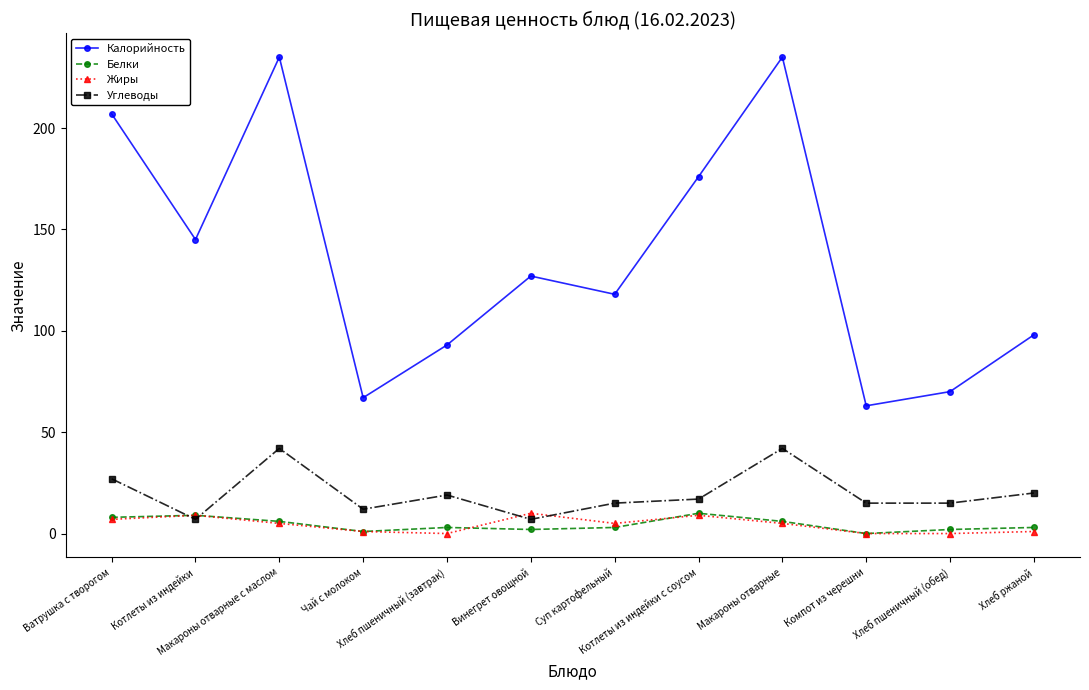

At how many categories does at least one series exceed 135?

5